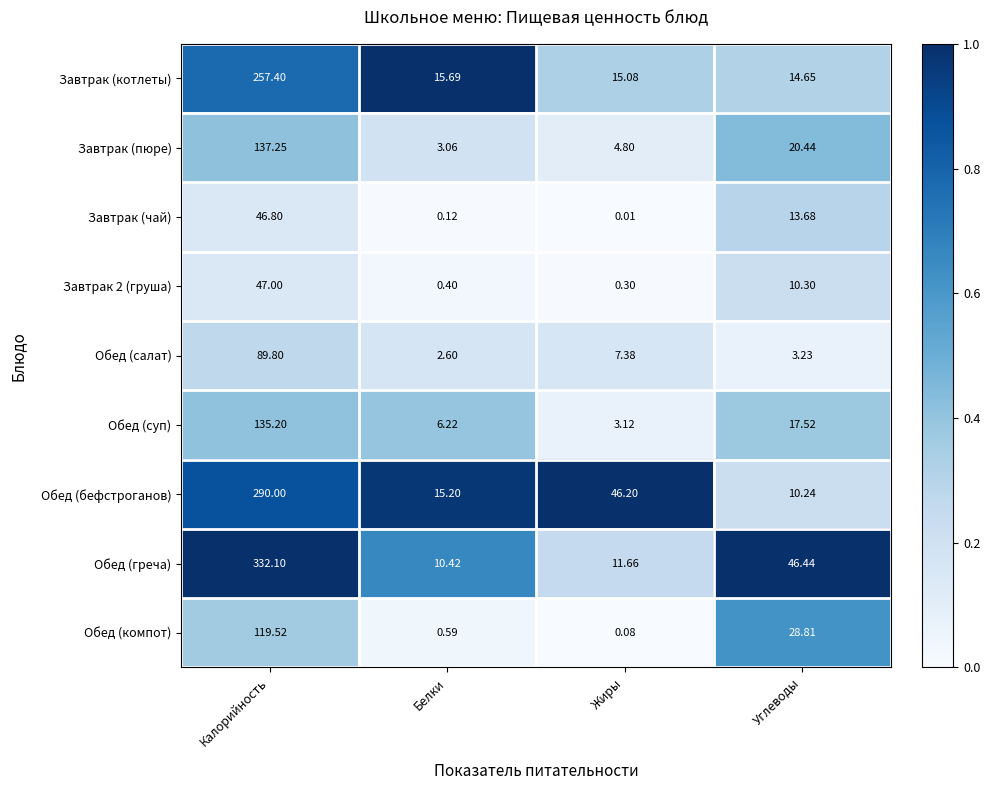

What is the difference between the highest and lowest values at Углеводы?

43.2